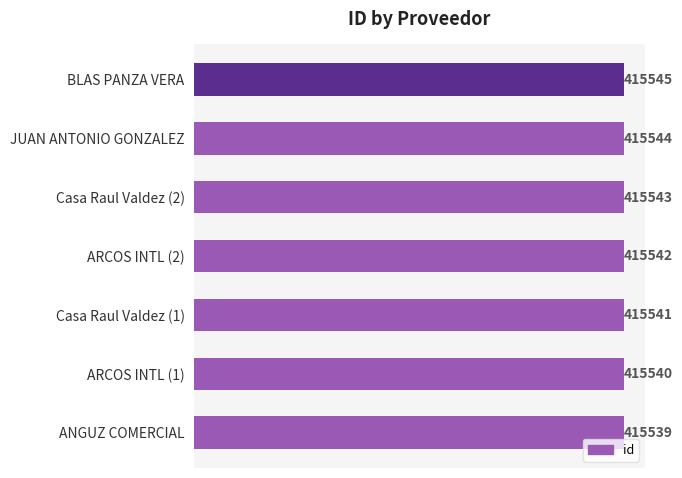

Is it true that the value at JUAN ANTONIO GONZALEZ is 275756?

False